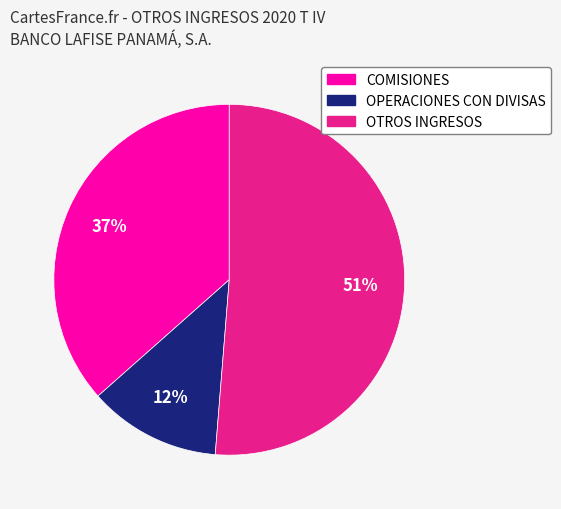

What is the smallest slice in the pie chart?

OPERACIONES CON DIVISAS